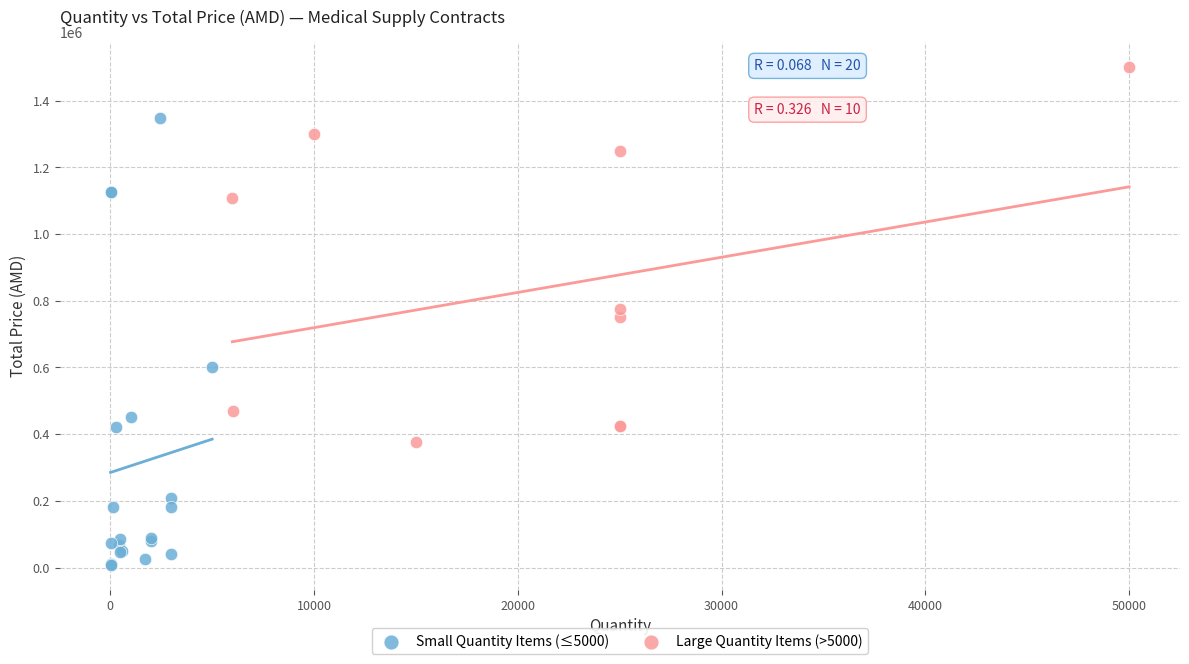

Which series reaches the minimum Y coordinate?

Small Quantity Items (≤5000)